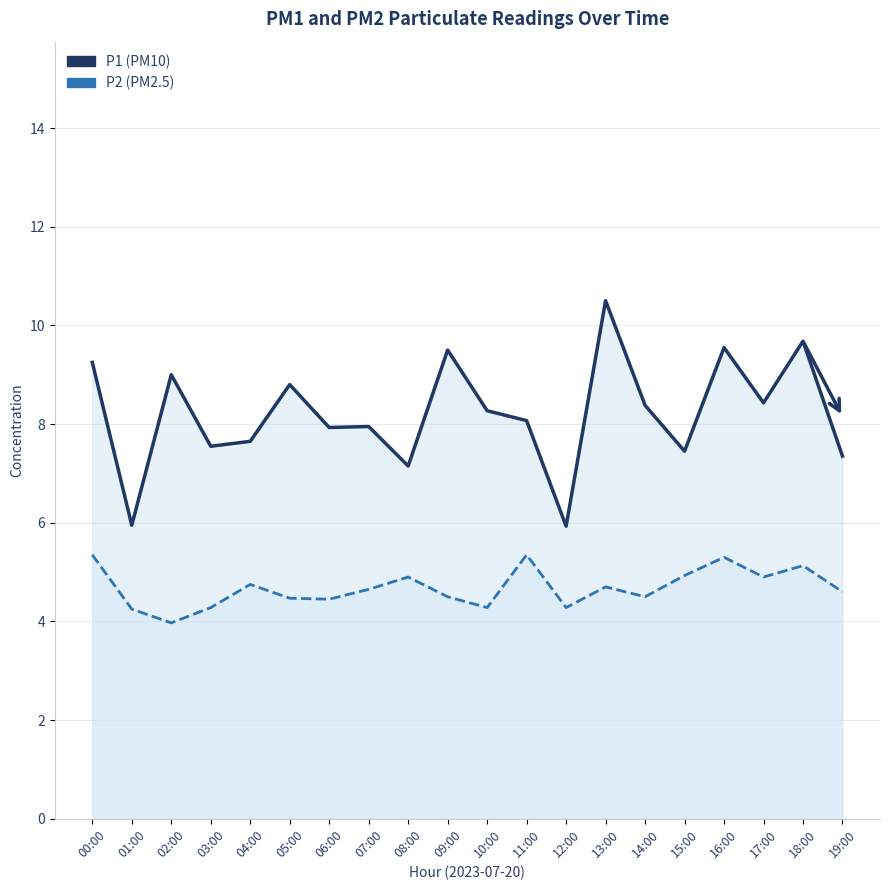

Where does the P1 (PM10) series first go above 8?

00:00